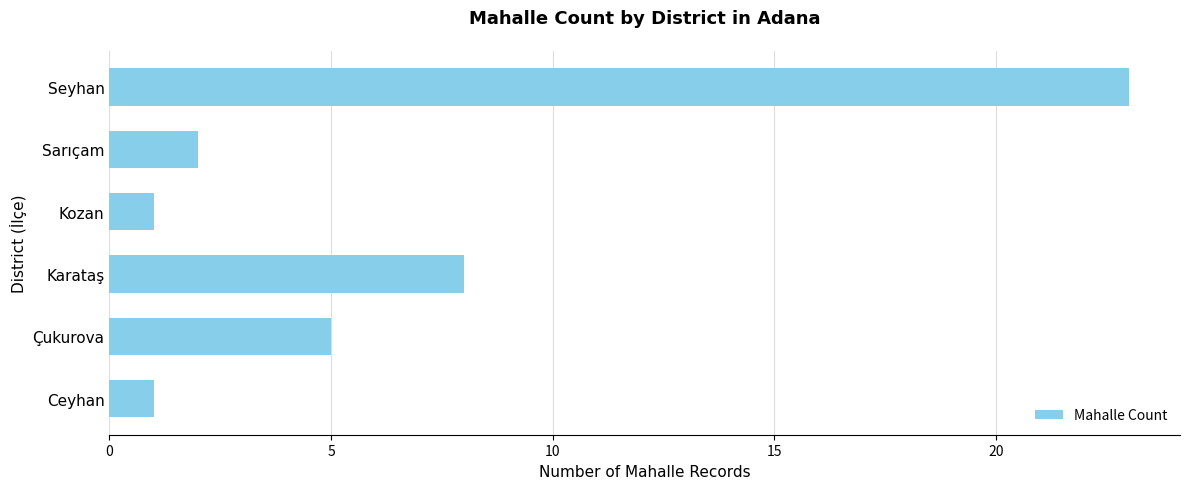

What is the maximum value shown in the chart?

23